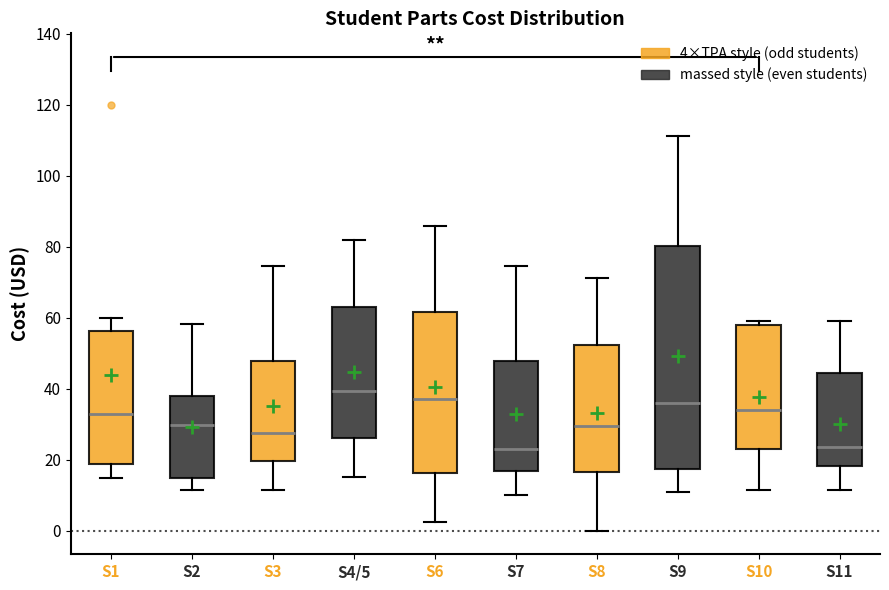

Reading left to right, transcribe this box plot: for each box, give where its median line is, the range the box spans, and where its two whiskers end, as read against the y-axis. The values are not printed on the chart, so give them approximately, as read against the axis.

S1: median 34, box 18 to 56, whiskers 14 to 60
S2: median 30, box 14 to 38, whiskers 12 to 58
S3: median 28, box 20 to 48, whiskers 12 to 74
S4/5: median 40, box 26 to 64, whiskers 14 to 82
S6: median 38, box 16 to 62, whiskers 2 to 86
S7: median 22, box 16 to 48, whiskers 10 to 74
S8: median 30, box 16 to 52, whiskers 0 to 72
S9: median 36, box 18 to 80, whiskers 10 to 112
S10: median 34, box 24 to 58, whiskers 12 to 60
S11: median 24, box 18 to 44, whiskers 12 to 60